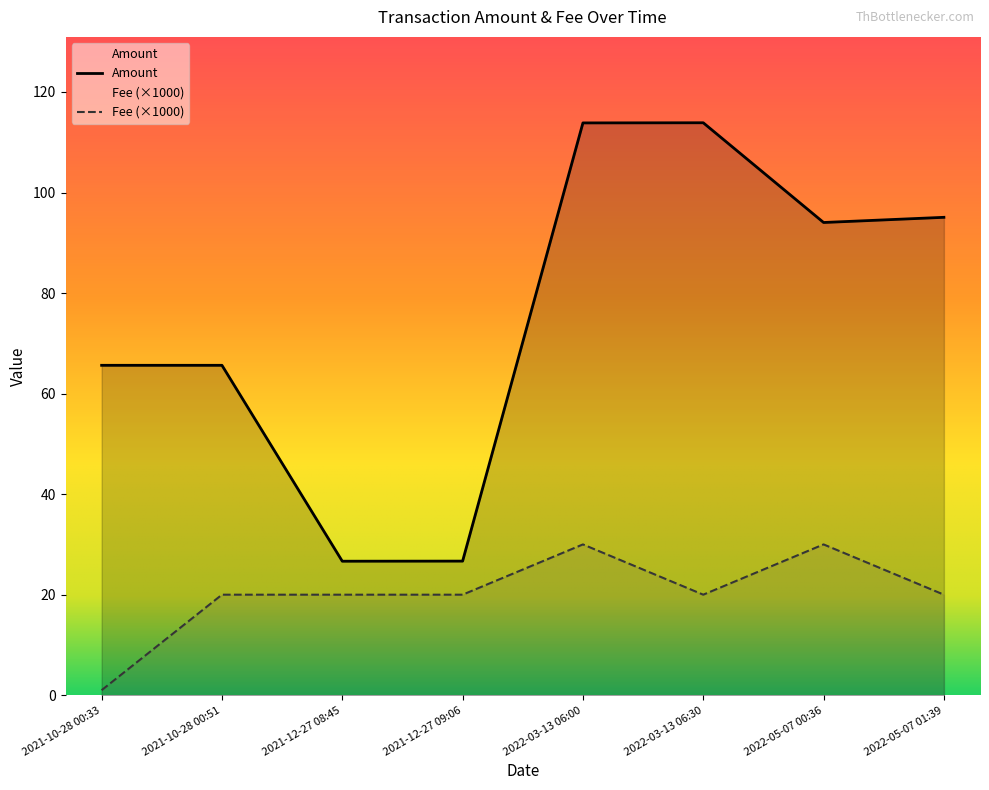

The value of Fee at 2022-05-07 00:36 is 30.0. True or false?

True